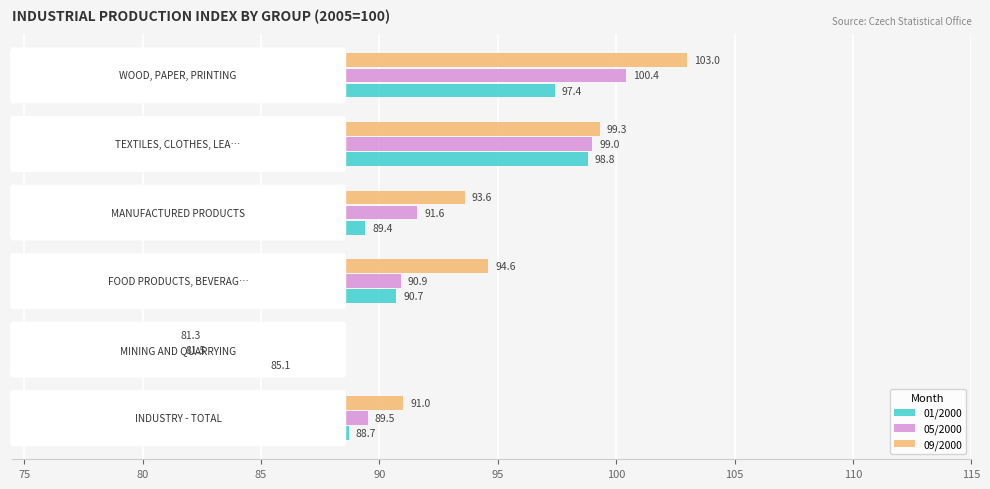

What is the lowest value of the 01/2000 series?

85.1